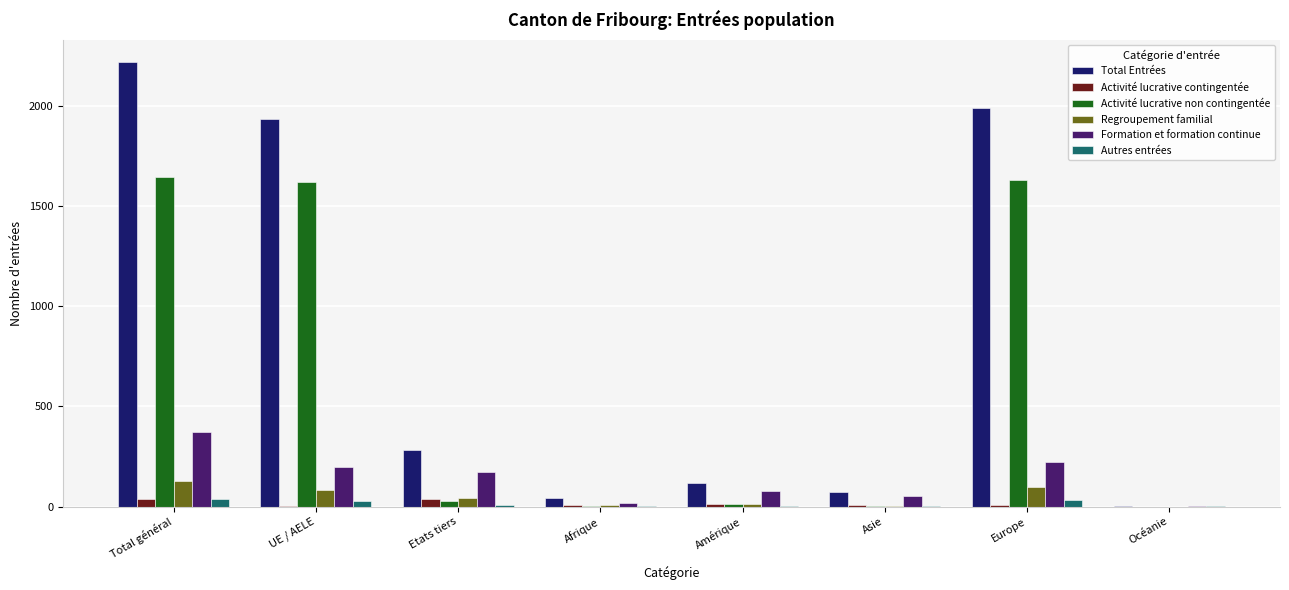

Which series has the largest total across all categories?

Total Entrées